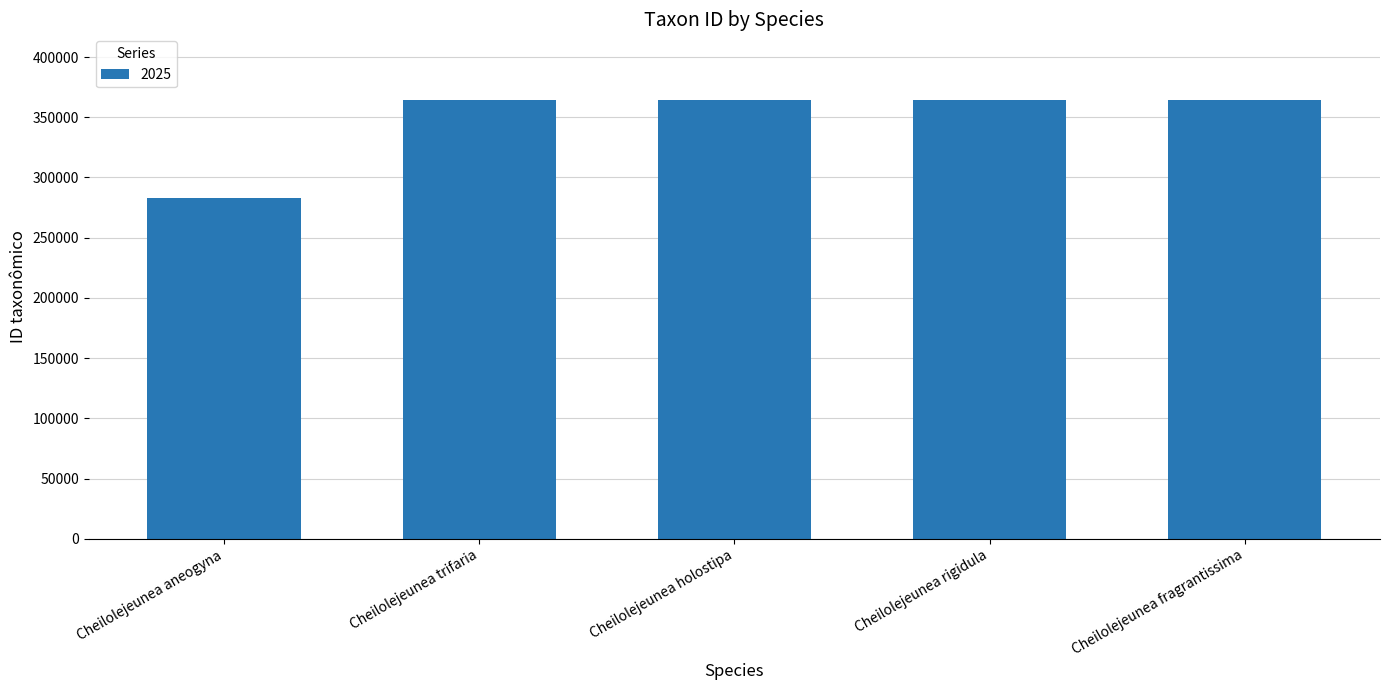

What is the sum of the values at Cheilolejeunea aneogyna and Cheilolejeunea fragrantissima?

647143